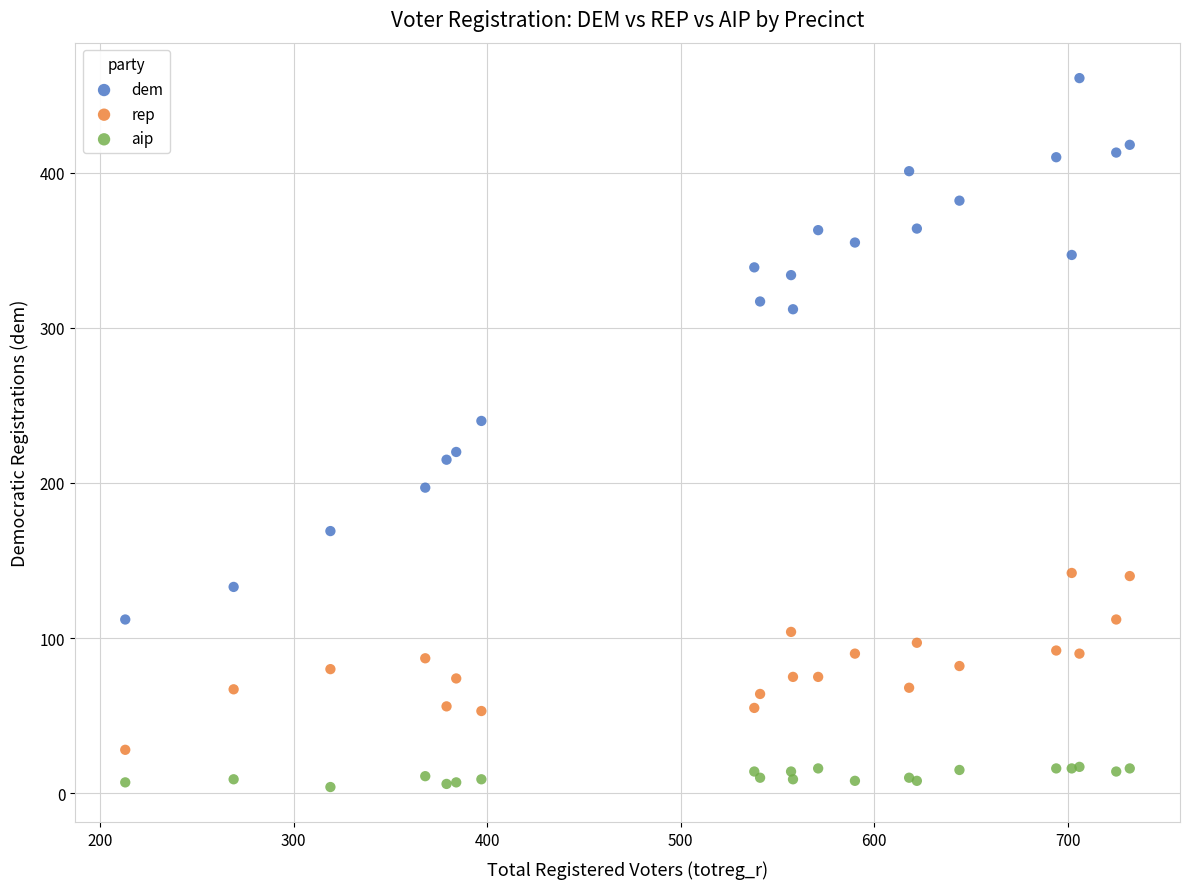

Which series reaches the maximum Y coordinate?

dem